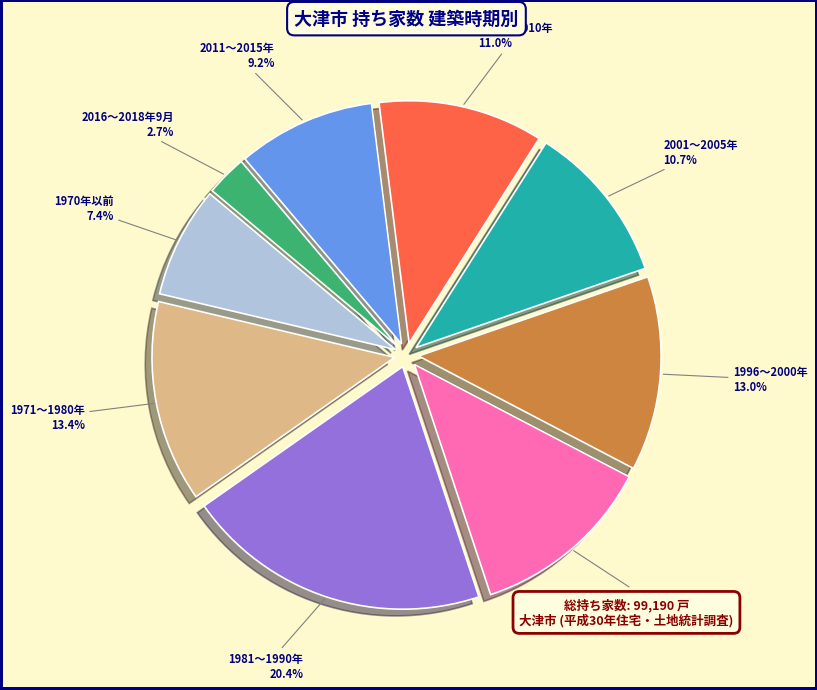

Which has a higher value, 2006～2010年 or 1981～1990年?

1981～1990年